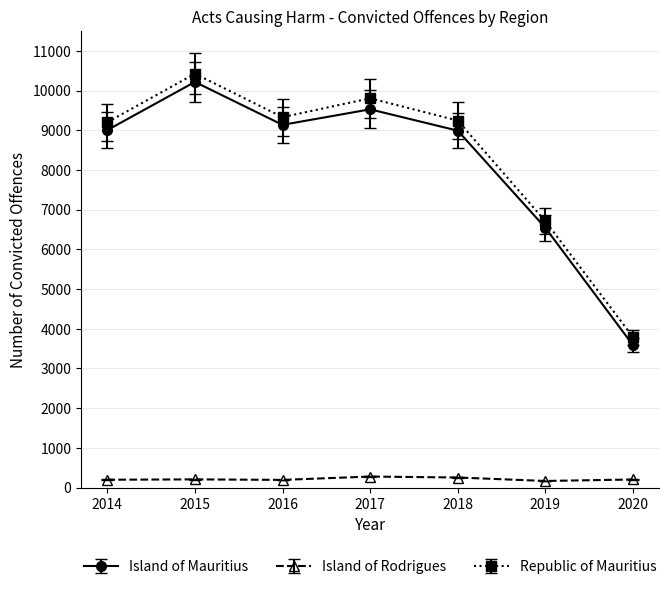

Between 2014 and 2015, which series saw the biggest shift?

Republic of Mauritius